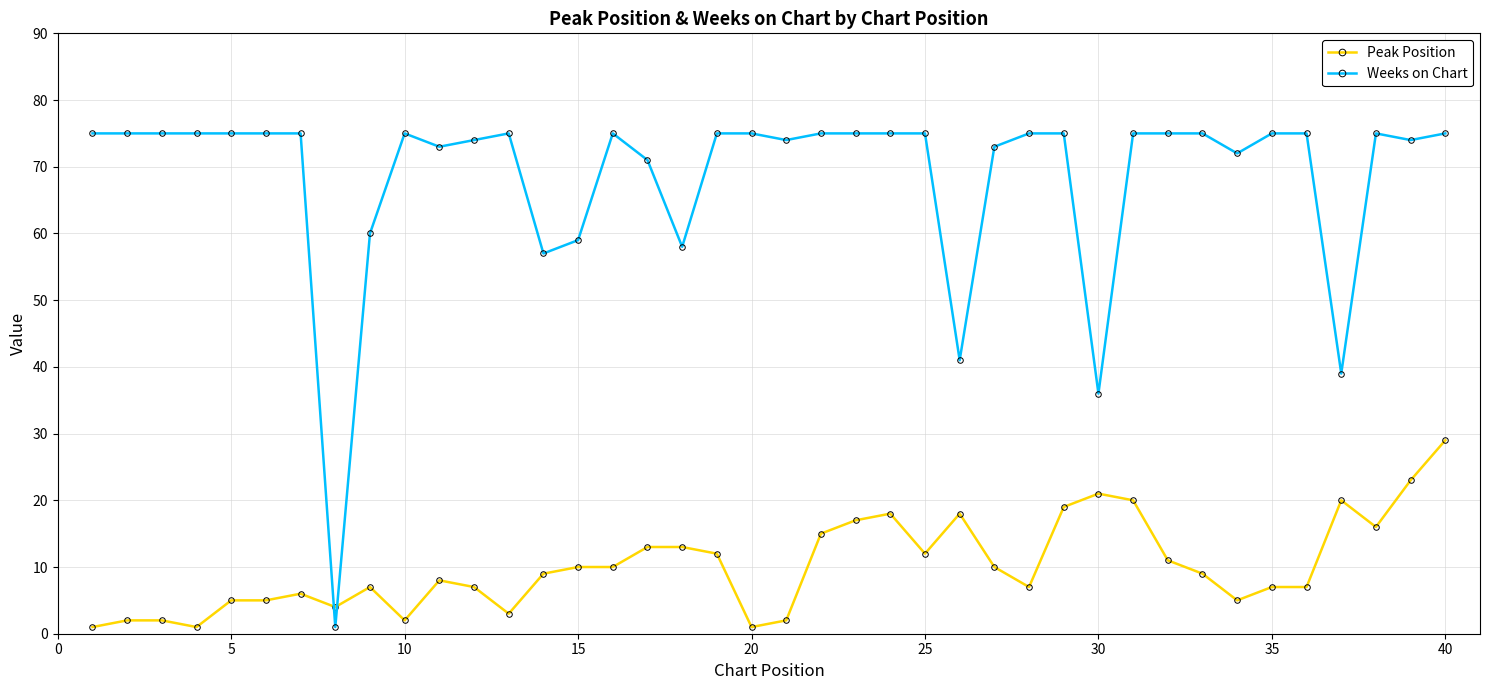

What is the difference between the maximum and minimum values in the Weeks on Chart series?

74